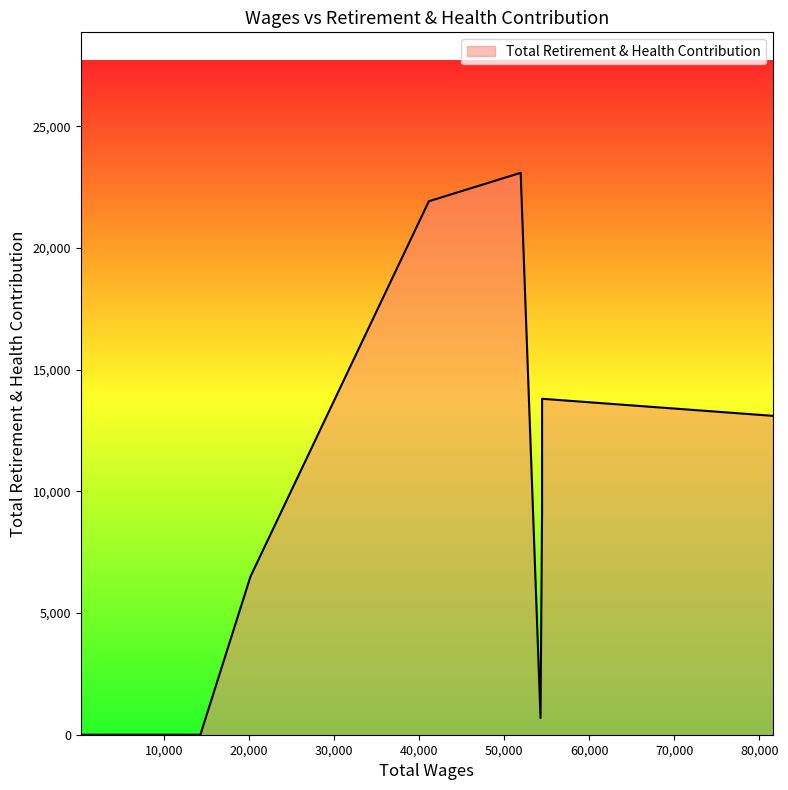

What is the sum of the values at 41134.0 and 199.0?

21926